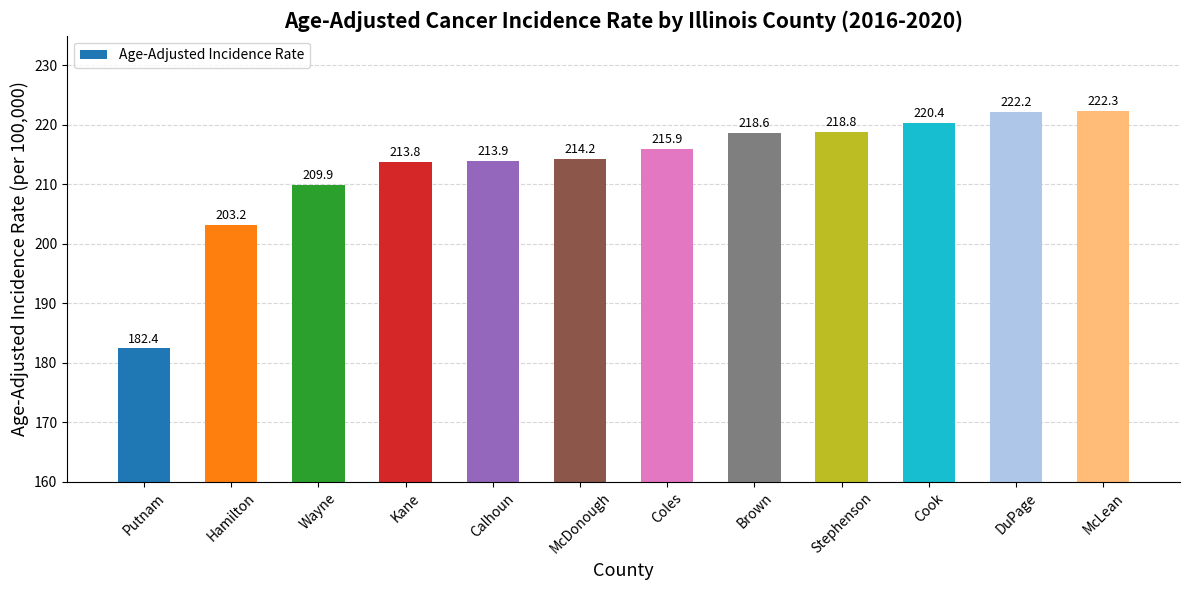

At which category does the chart reach its peak across all series?

McLean